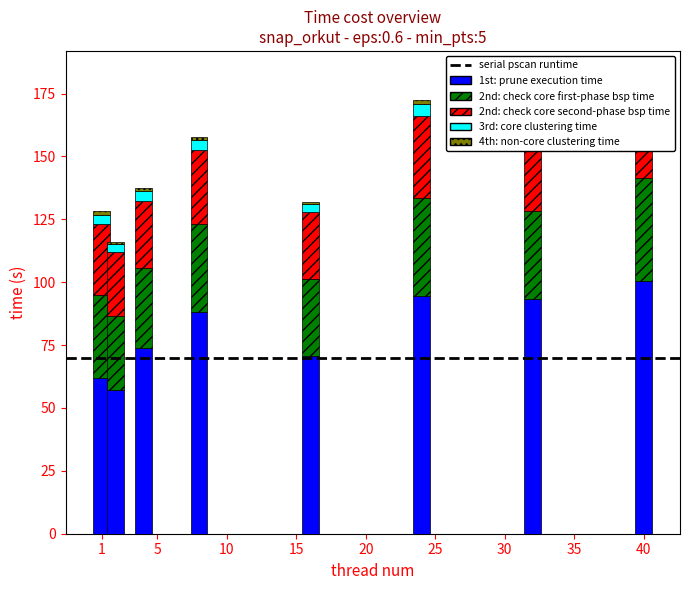

What is the sum of all 4th: non-core clustering time values?

9.6